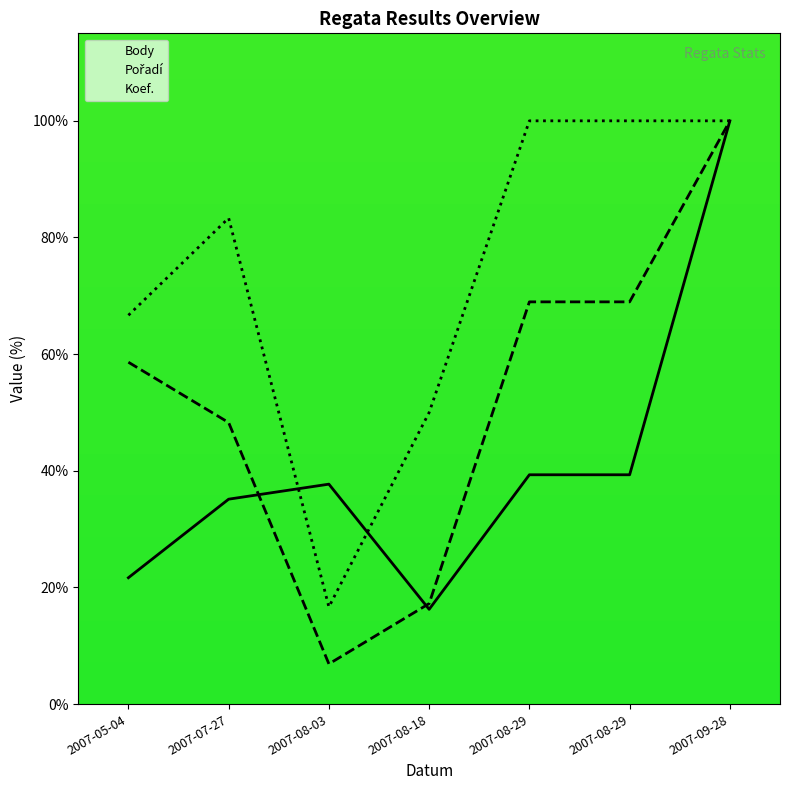

True or false: Pořadí has a value of 30.1 at 2007-09-28.

False